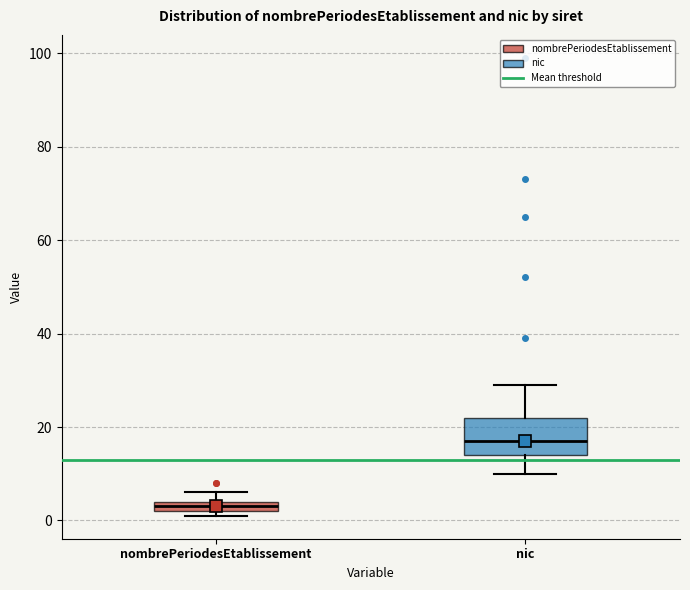

Which box is the tallest, from its lower edge to its upper edge?

nic